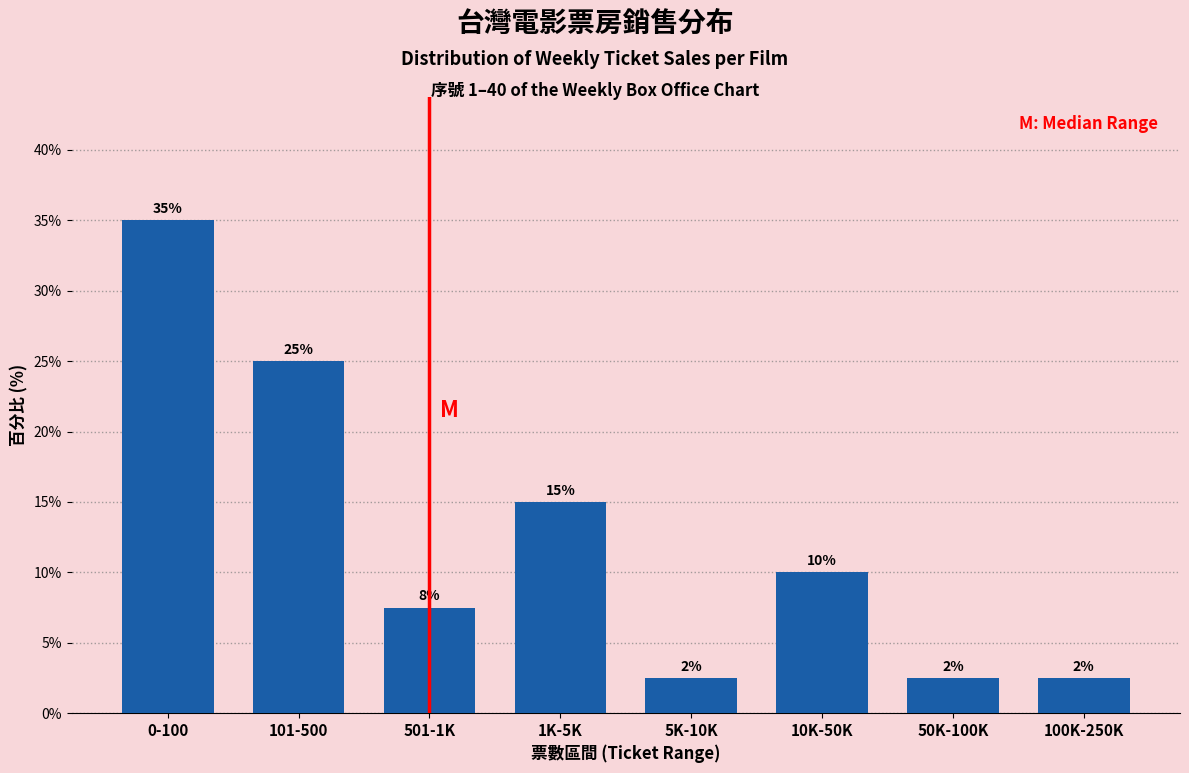

Where does the data first go above 10?

0-100